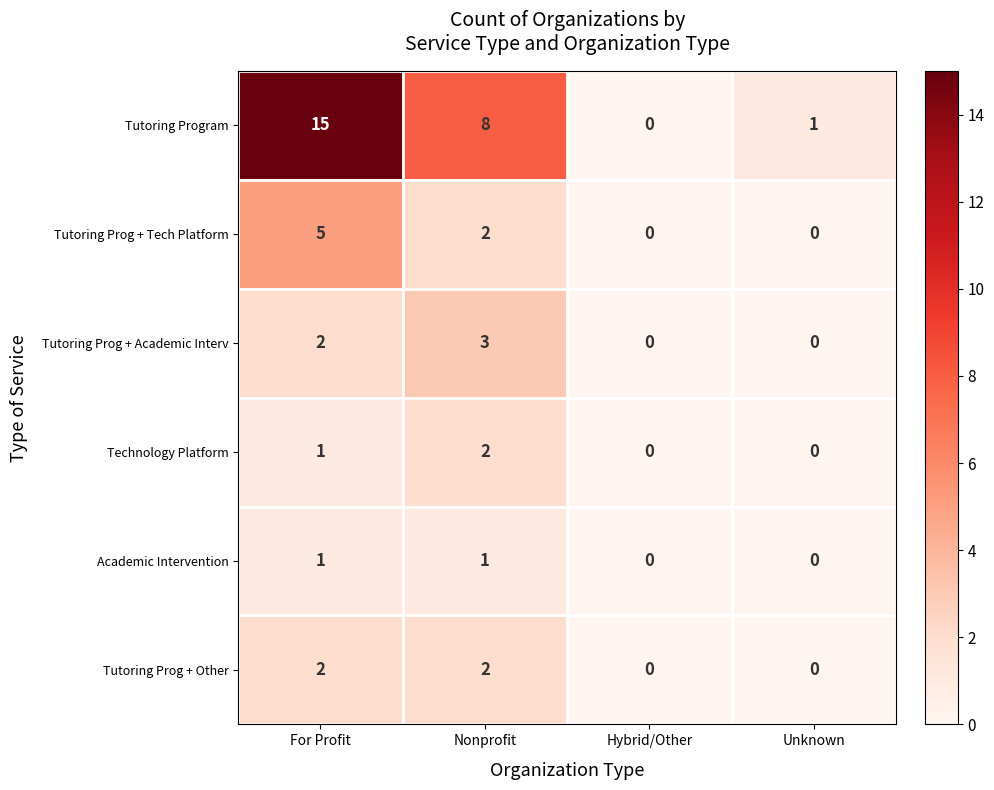

Between Nonprofit and Hybrid/Other, which series saw the biggest shift?

Tutoring Program